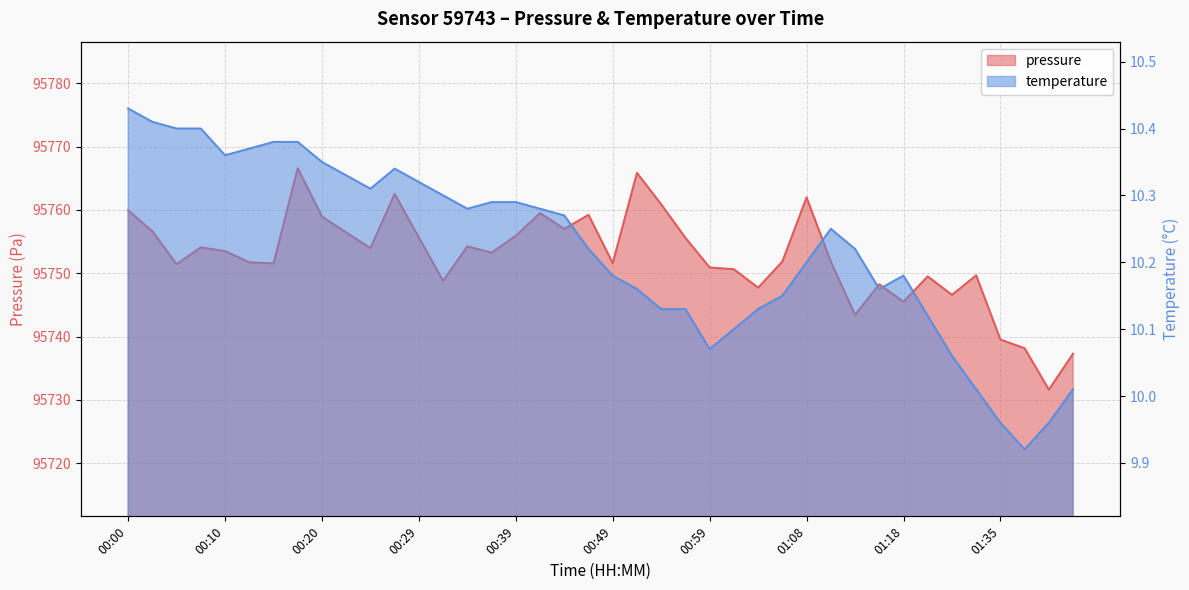

What is the label of the 9th point from the left?

00:20